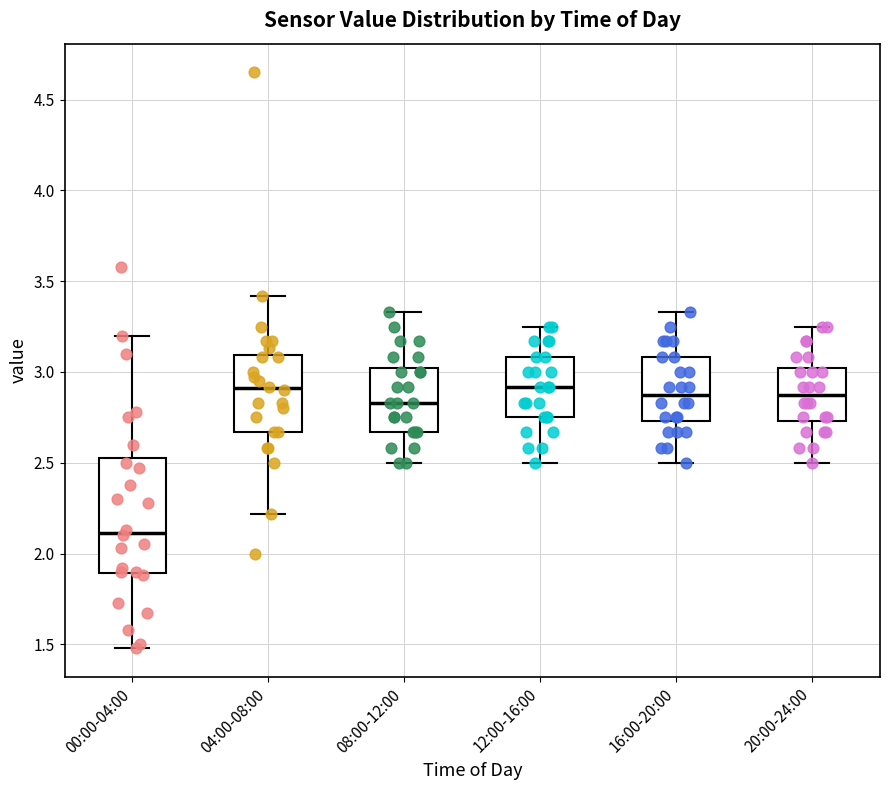

Reading left to right, read every box against the y-axis: the position of its median line, the range the box covers, and the ends of its whiskers. The values are not printed on the chart, so give them approximately, as read against the axis.

00:00-04:00: median 2.10, box 1.90 to 2.55, whiskers 1.50 to 3.20
04:00-08:00: median 2.90, box 2.65 to 3.10, whiskers 2.20 to 3.40
08:00-12:00: median 2.85, box 2.65 to 3.00, whiskers 2.50 to 3.35
12:00-16:00: median 2.90, box 2.75 to 3.10, whiskers 2.50 to 3.25
16:00-20:00: median 2.90, box 2.75 to 3.10, whiskers 2.50 to 3.35
20:00-24:00: median 2.90, box 2.75 to 3.00, whiskers 2.50 to 3.25